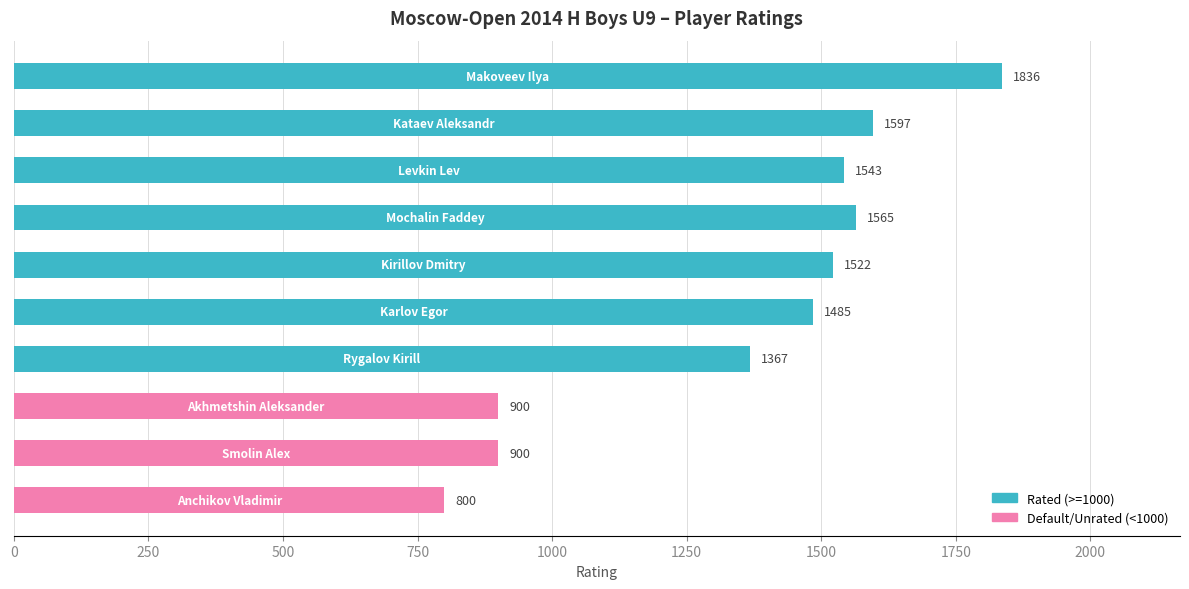

Rank the series by their maximum value, from highest to lowest.

Rated (>=1000), Default/Unrated (<1000)